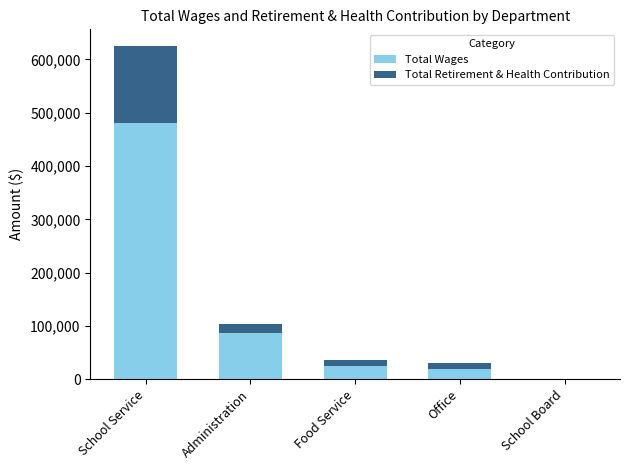

What are all the series names shown in the legend?

Total Wages, Total Retirement & Health Contribution